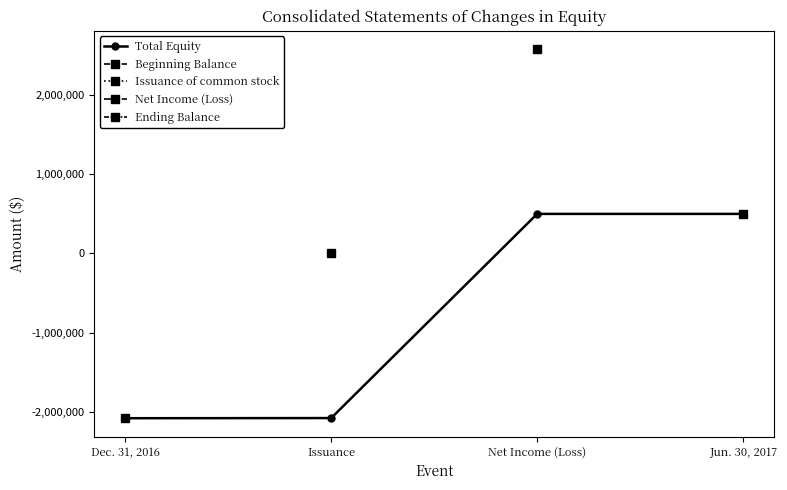

List the labels in order of value, smallest first.

Dec. 31, 2016, Issuance, Net Income (Loss), Jun. 30, 2017